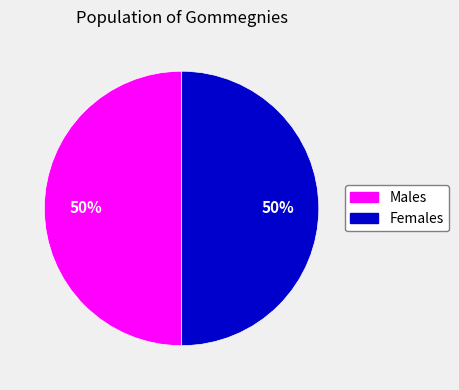

To the nearest percent, what is the average slice percentage?

50%